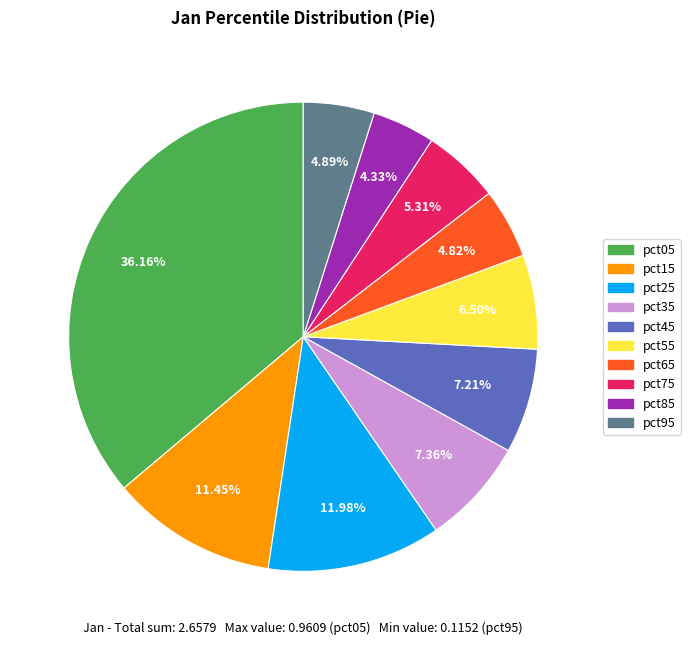

Count the number of slices in the pie.

10